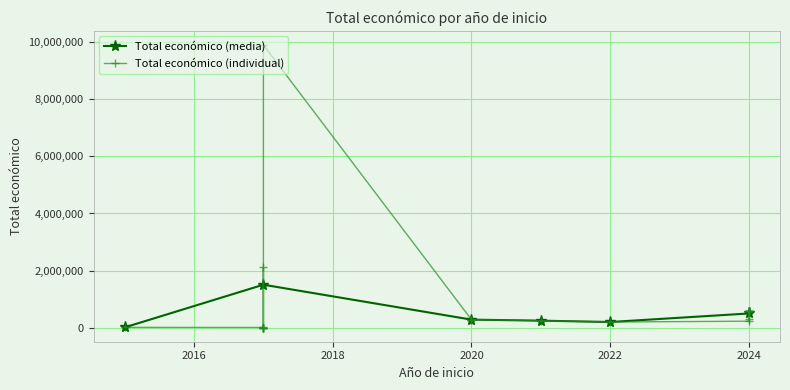

True or false: Total económico (media) has more than 2 points higher than both neighbors.

False